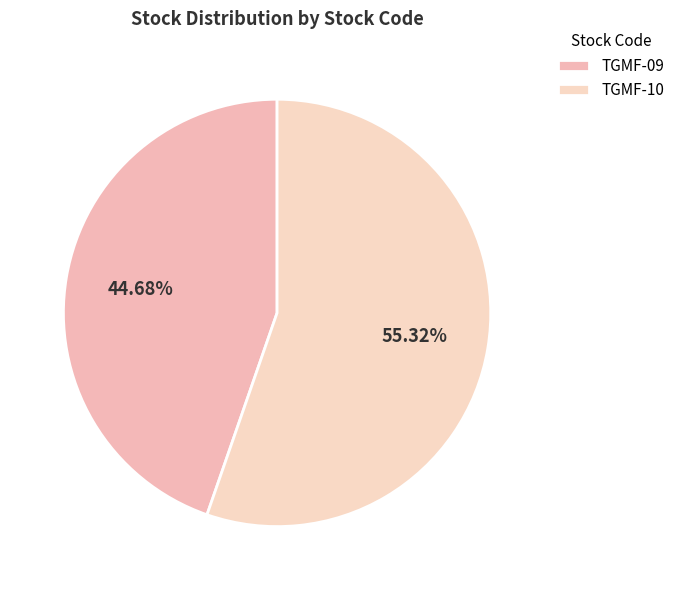

Do TGMF-09 and TGMF-10 together represent more than half of the pie?

Yes